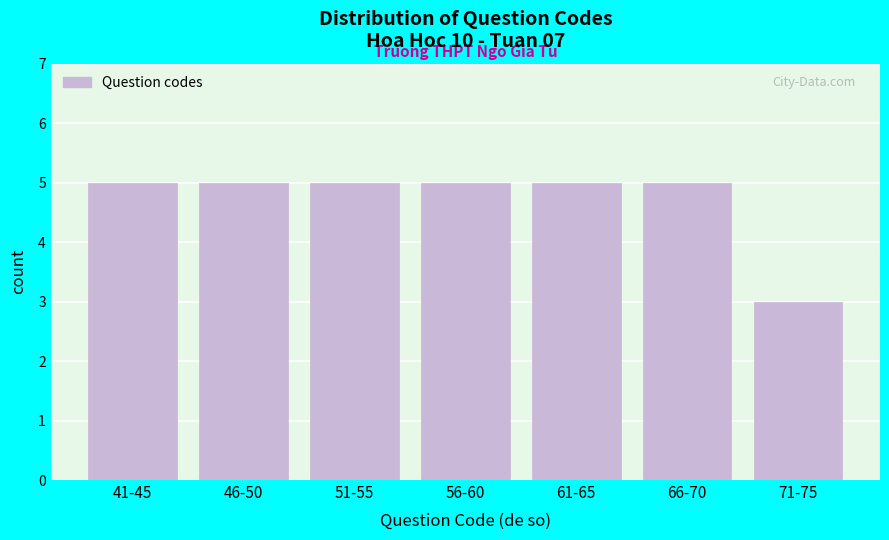

Reading left to right, what are all the values shown in this chart?

5	5	5	5	5	5	3